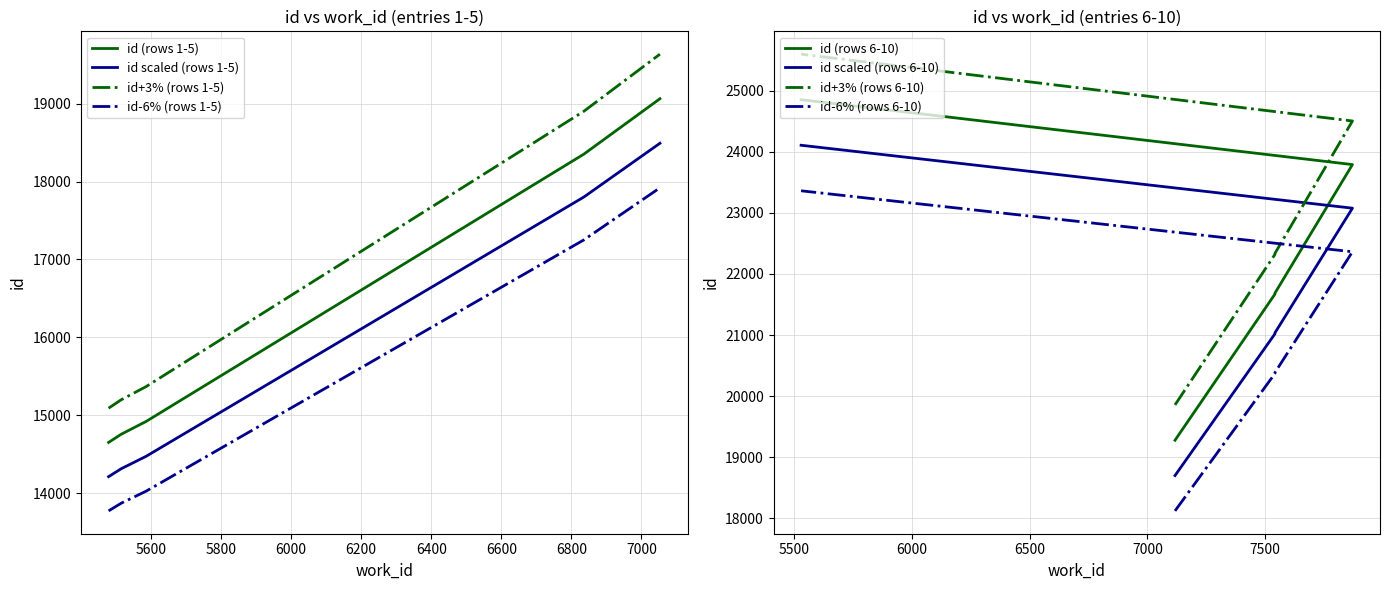

True or false: id+3% (rows 1-5) and id-6% (rows 1-5) intersect in this chart.

False